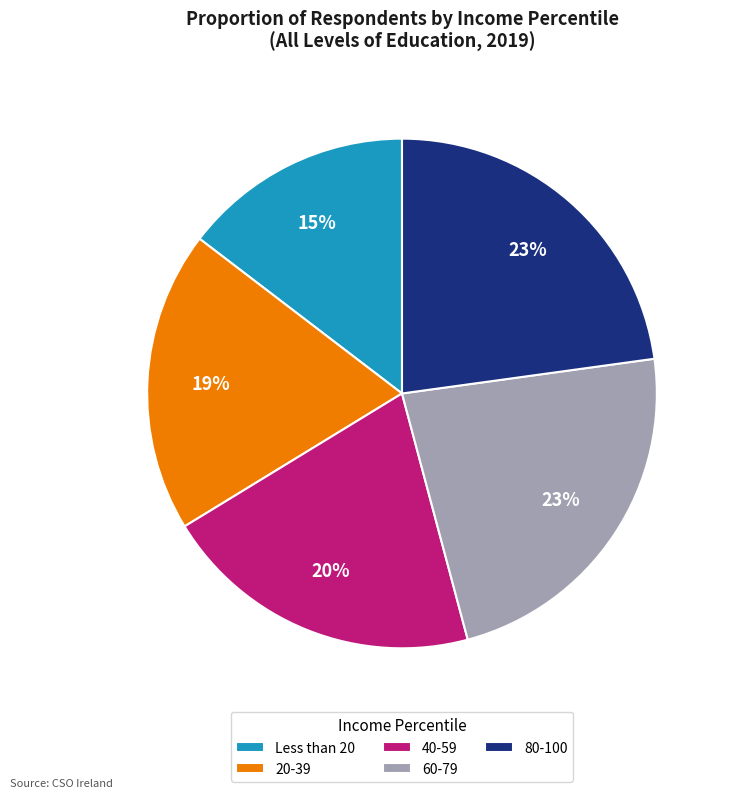

Is the sum of 20-39 and 60-79 greater than half?

No